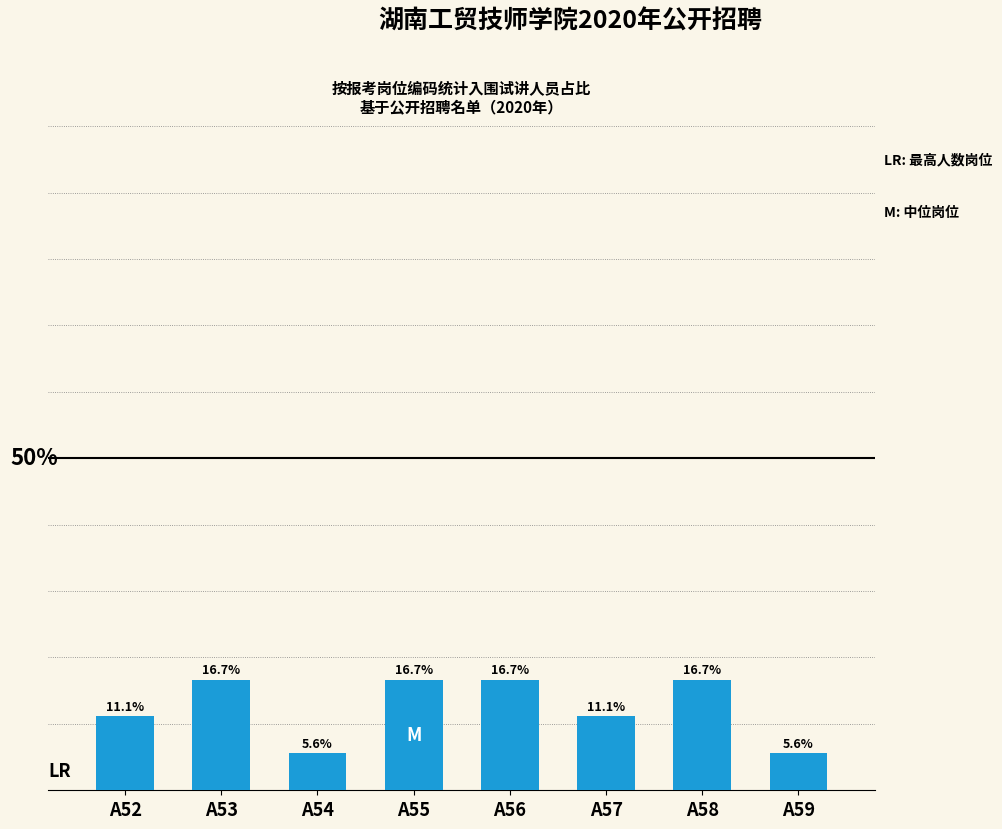

Which has a higher value, A58 or A57?

A58